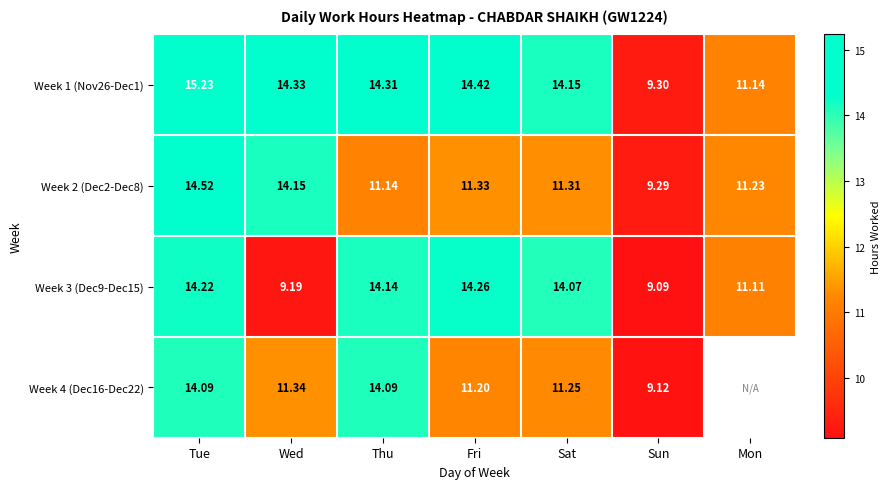

What is the maximum value for Week 1 (Nov26-Dec1)?

15.2